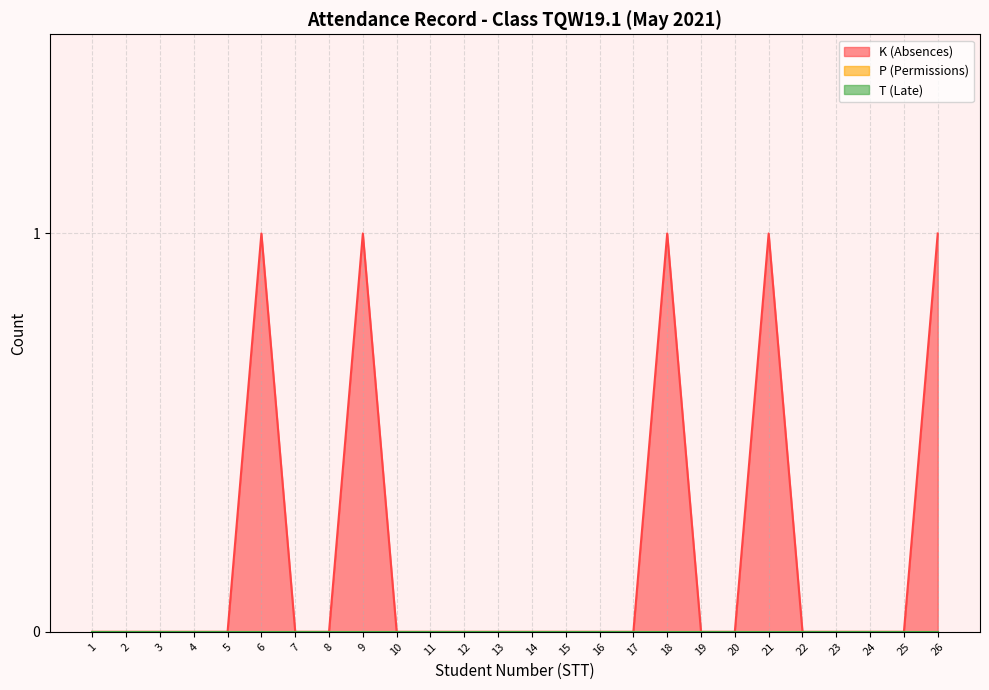

Reading left to right, transcribe all the data shown in this chart.

K (Absences): 1=0	2=0	3=0	4=0	5=0	6=1	7=0	8=0	9=1	10=0	11=0	12=0	13=0	14=0	15=0	16=0	17=0	18=1	19=0	20=0	21=1	22=0	23=0	24=0	25=0	26=1
P (Permissions): 1=0	2=0	3=0	4=0	5=0	6=0	7=0	8=0	9=0	10=0	11=0	12=0	13=0	14=0	15=0	16=0	17=0	18=0	19=0	20=0	21=0	22=0	23=0	24=0	25=0	26=0
T (Late): 1=0	2=0	3=0	4=0	5=0	6=0	7=0	8=0	9=0	10=0	11=0	12=0	13=0	14=0	15=0	16=0	17=0	18=0	19=0	20=0	21=0	22=0	23=0	24=0	25=0	26=0